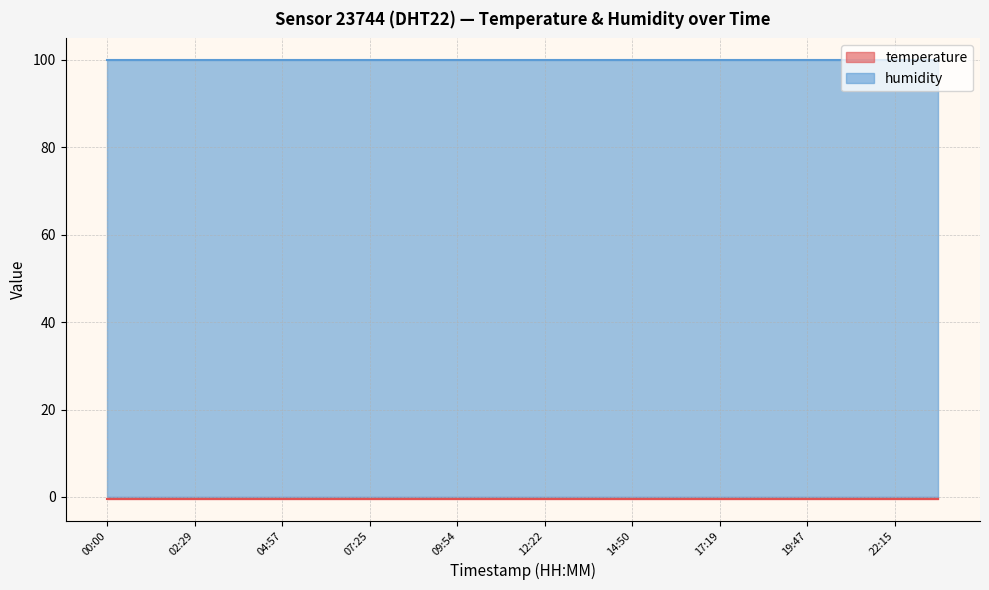

List the series in order of their overall mean, lowest first.

temperature, humidity